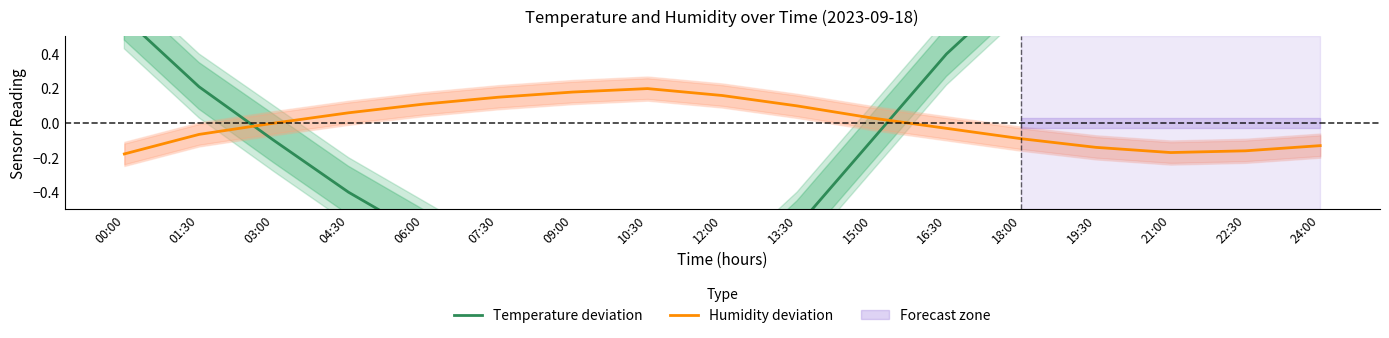

How many interior local valleys does the Temperature deviation series have?

1